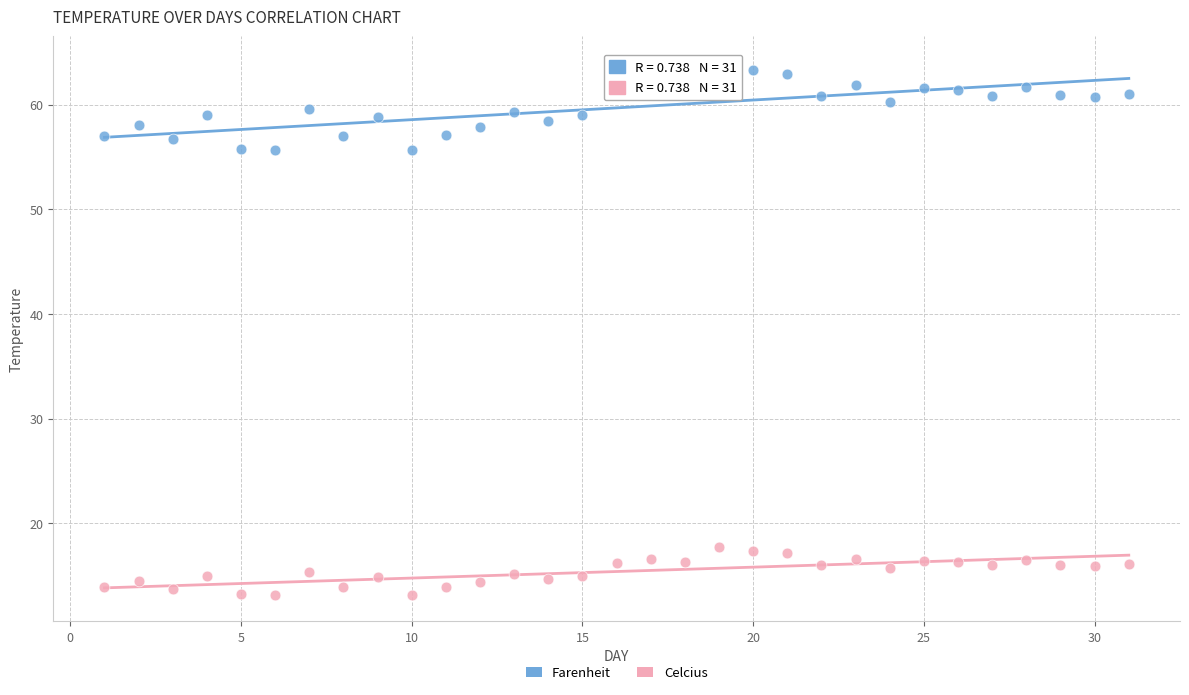

Which series has the largest Y range (max minus min)?

Farenheit